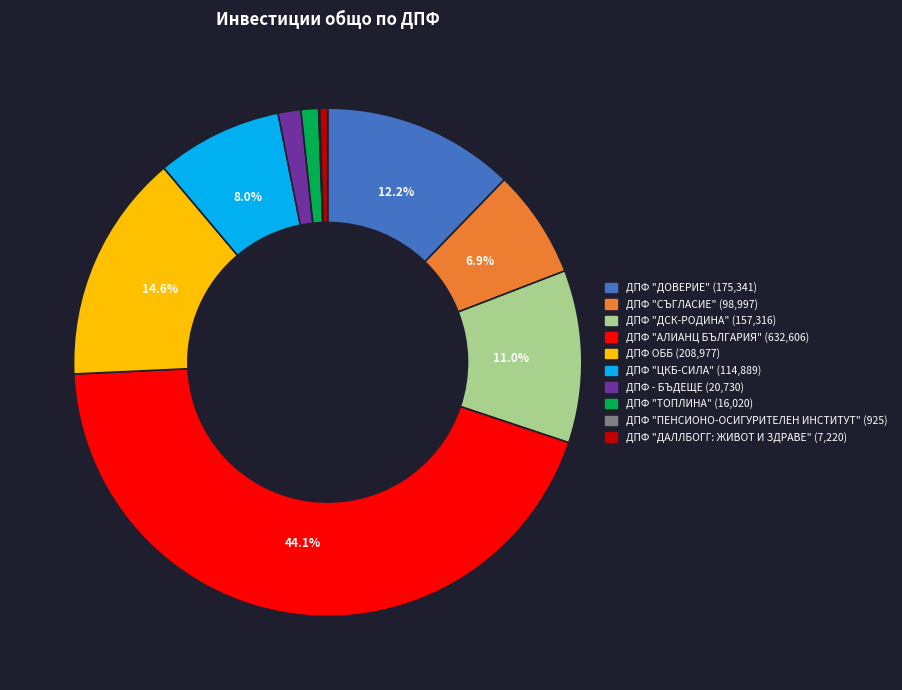

What is the largest slice in the pie chart?

ДПФ "АЛИАНЦ БЪЛГАРИЯ"